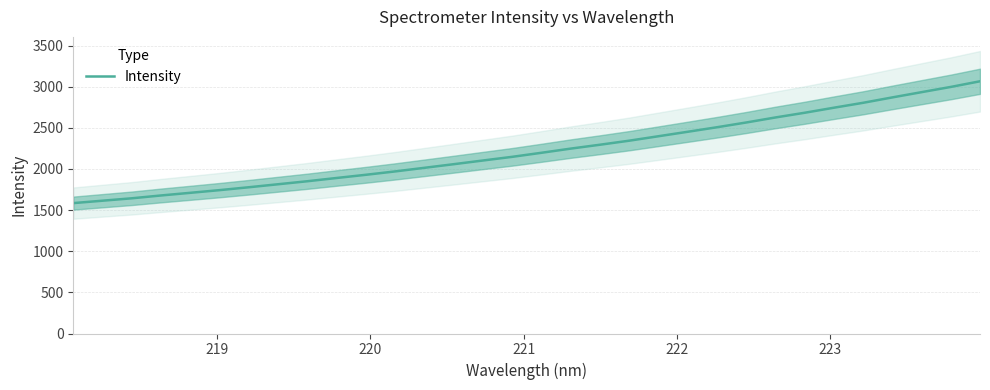

What is the lowest value of the Intensity series?

1585.2